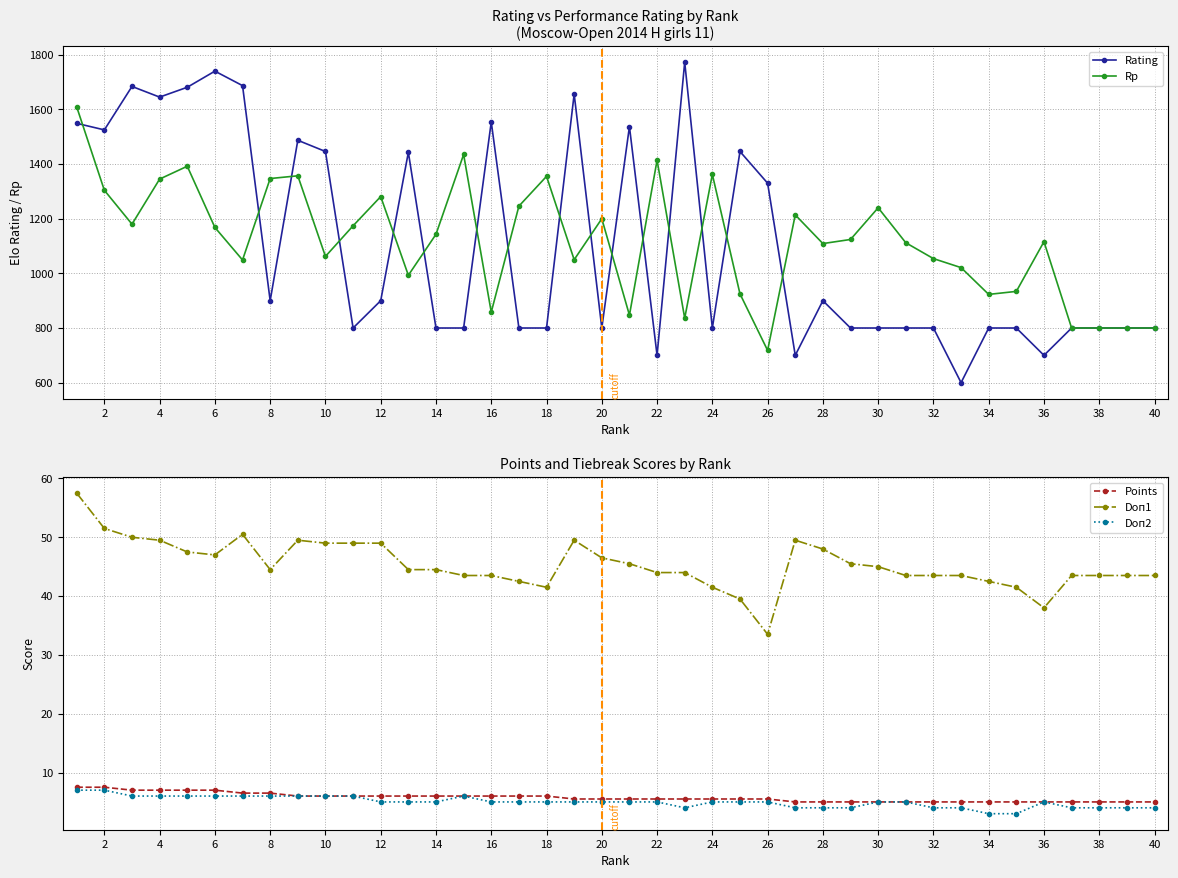

How many interior local peaks does the Doп1 series have?

4